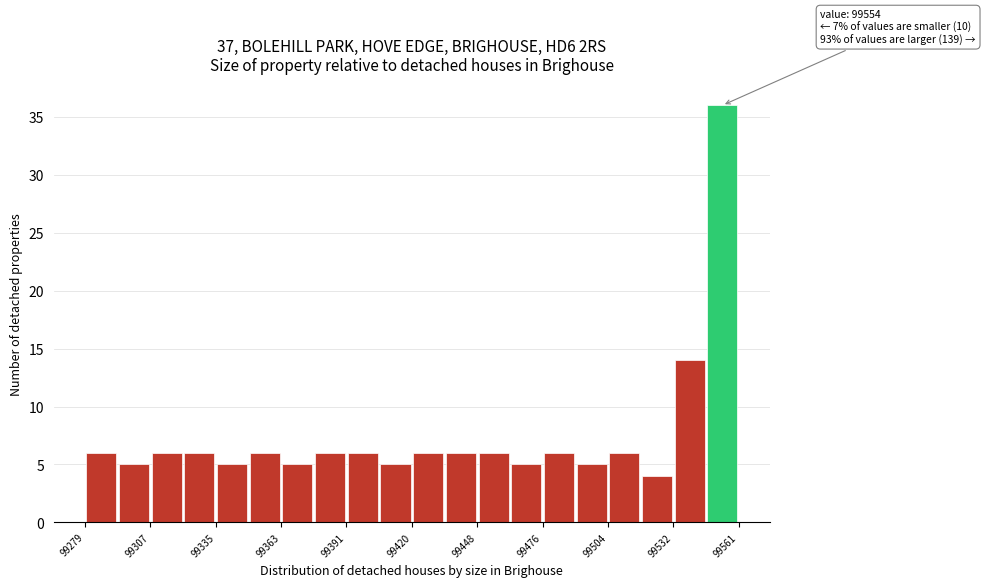

Around what value on the x-axis is the tallest bar? Give the approximate position of its centre, as read against the axis.

99555